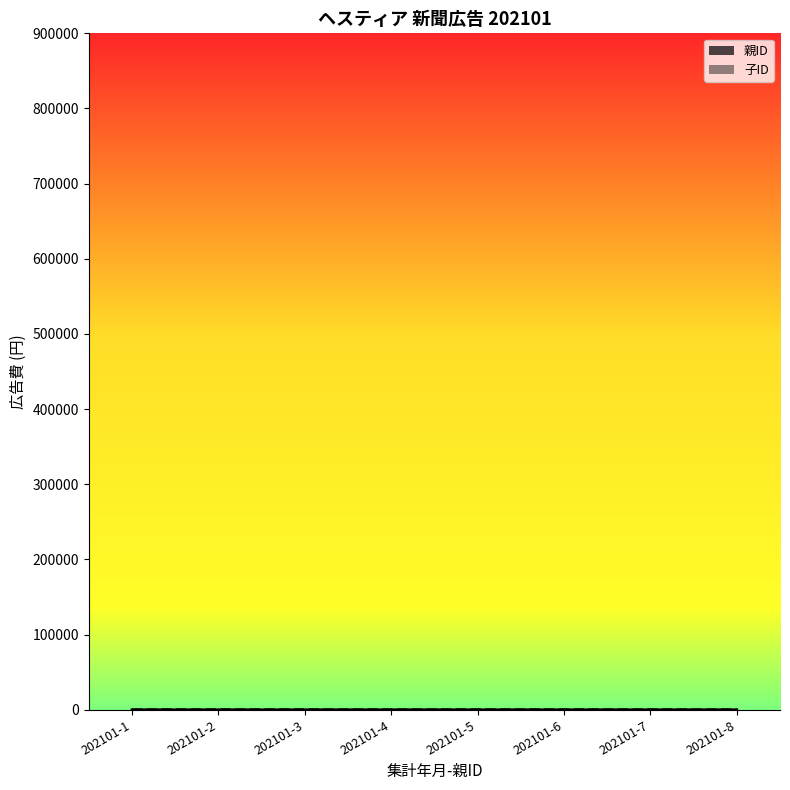

At which category is the sum across all series the highest?

202101-4